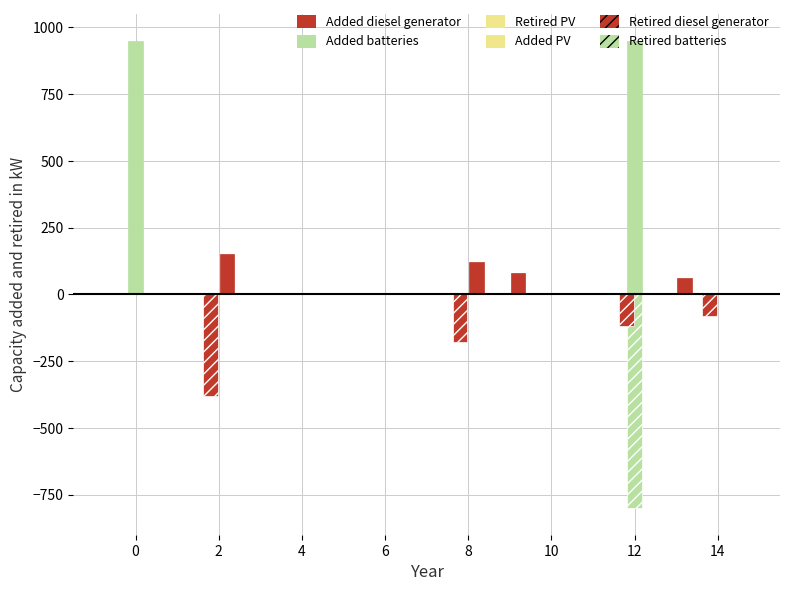

How many groups of bars are there?

9